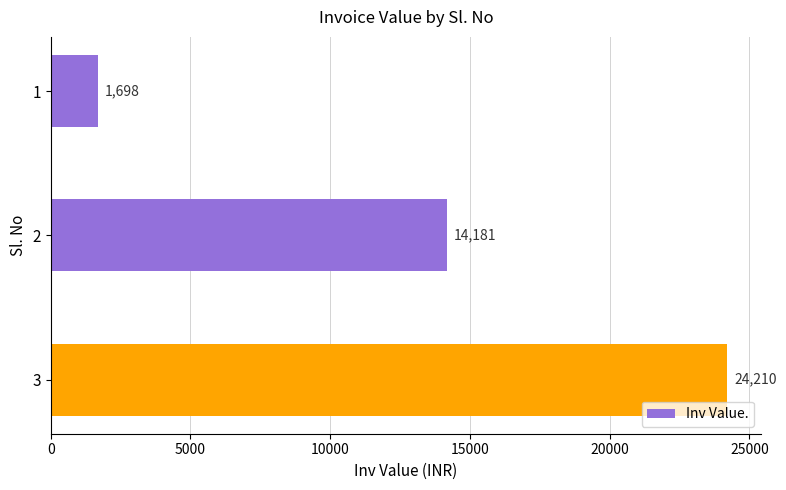

What is the average value?

13363